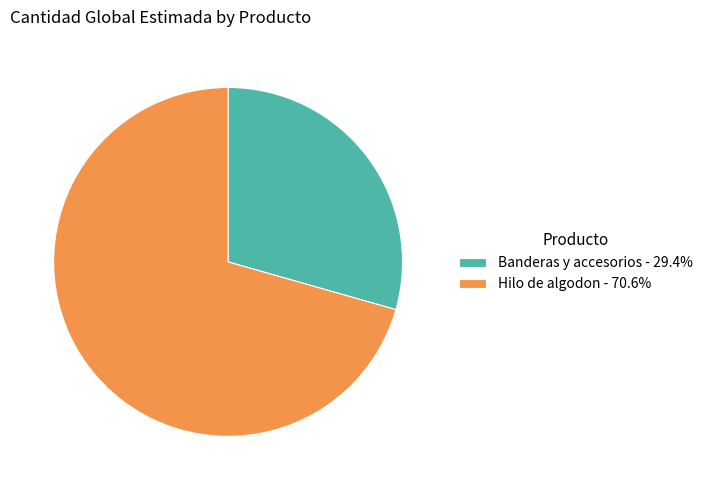

Rank the categories by value from highest to lowest.

Hilo de algodon, Banderas y accesorios